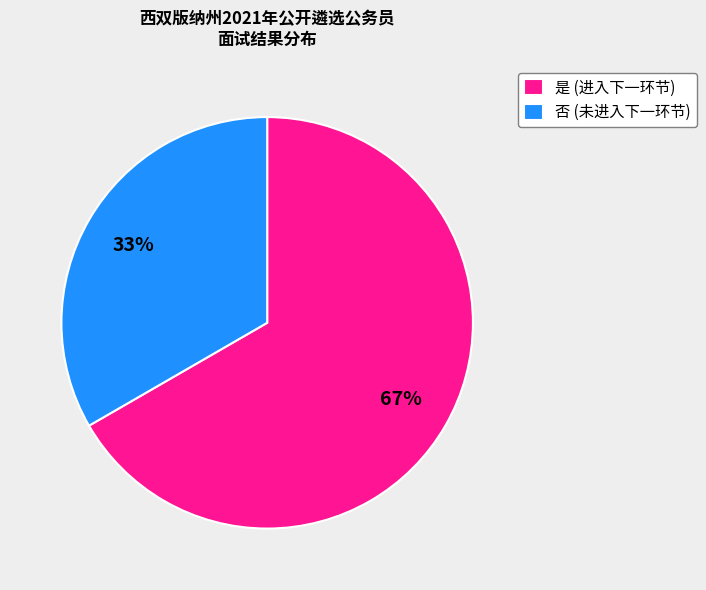

Which has a higher value, 是 (进入下一环节) or 否 (未进入下一环节)?

是 (进入下一环节)